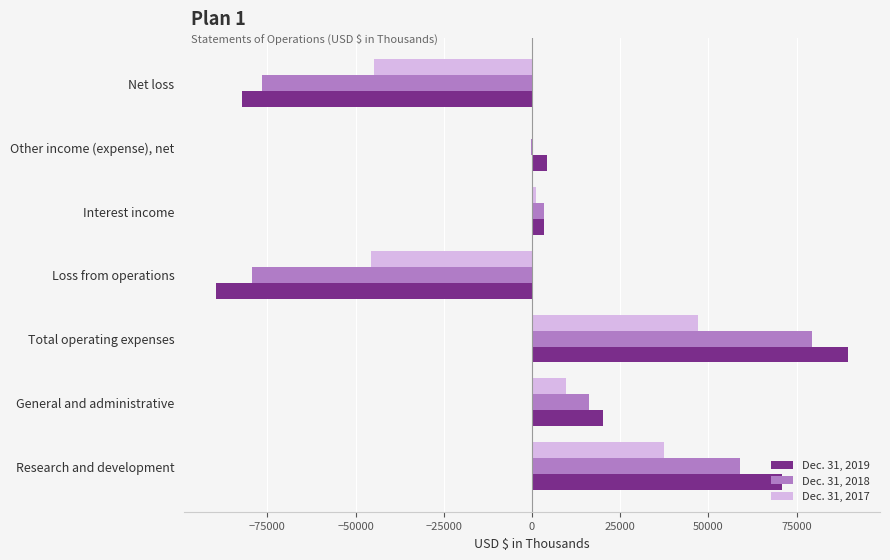

What is the average value of the Dec. 31, 2017 series?

667